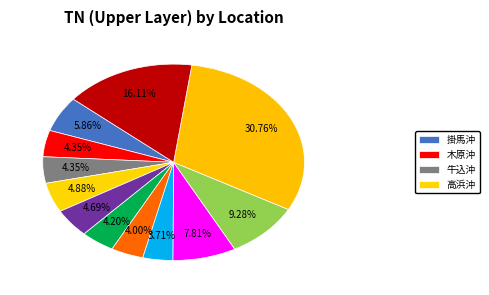

How many slices are in this pie chart?

12